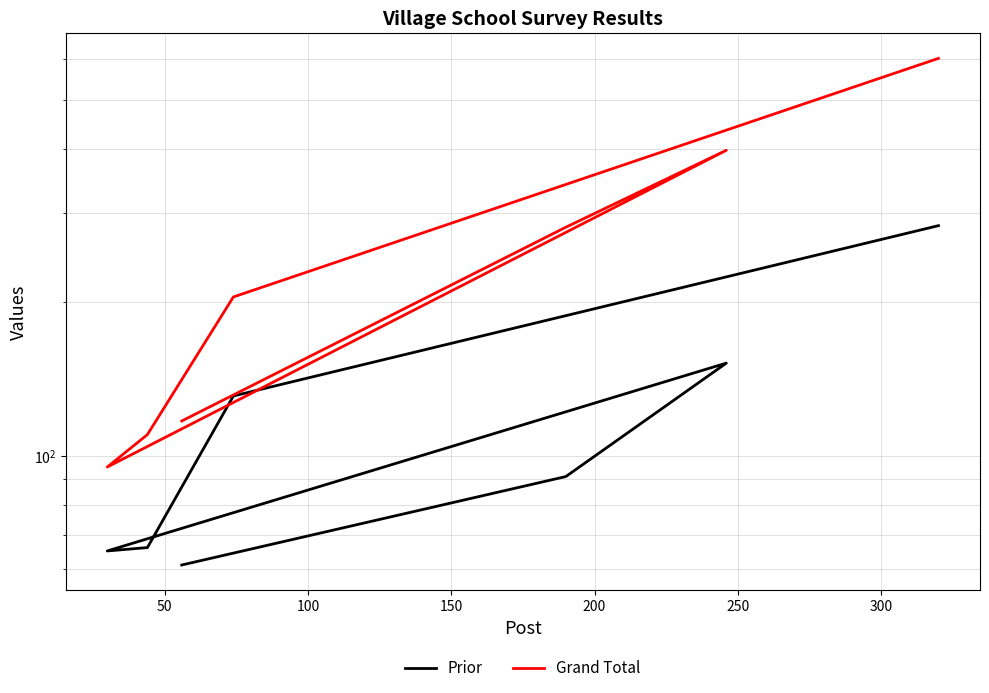

In Prior, how many points are higher than both neighbors (excluding endpoints)?

1